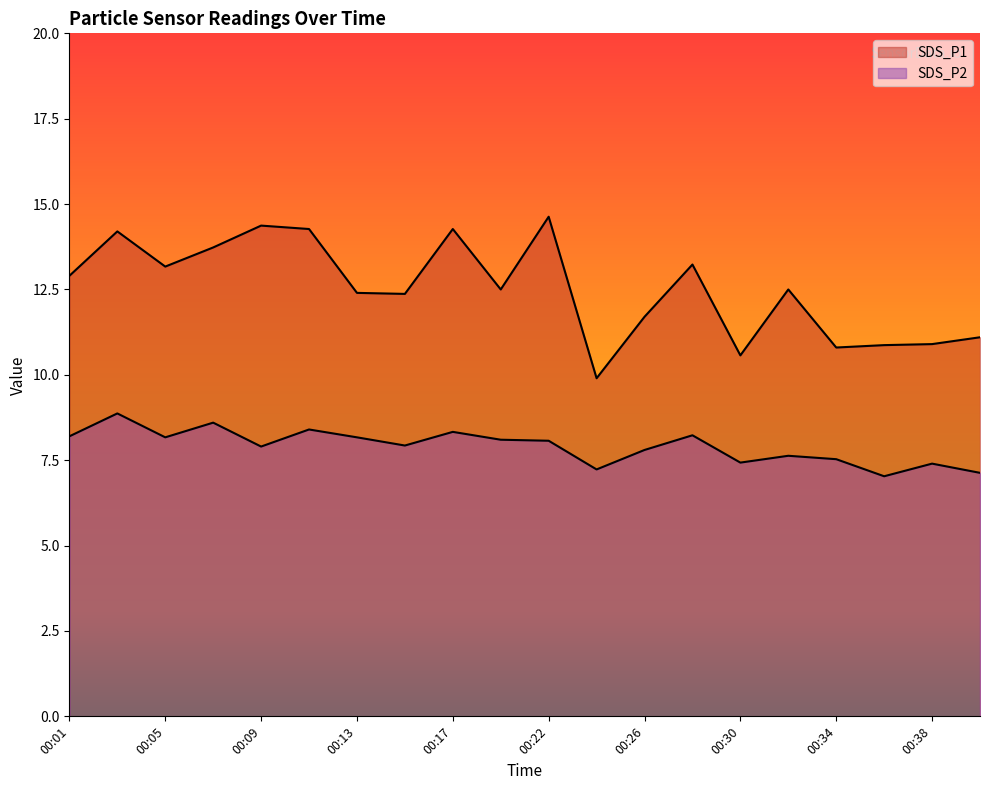

What is the difference between the SDS_P2 values at 00:09 and 00:24?

0.7